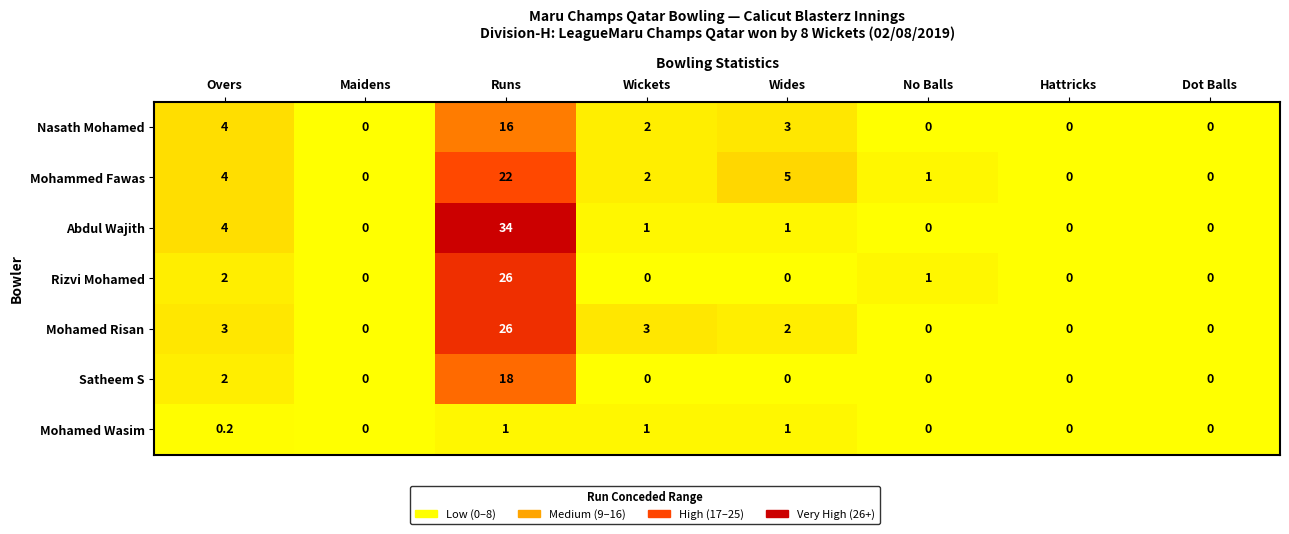

At which label does Satheem S reach its peak?

Runs